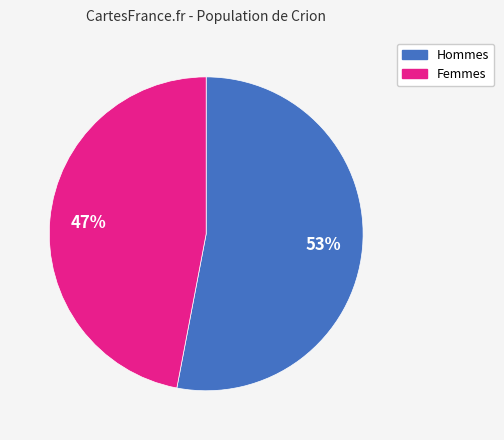

To the nearest percent, what is the average slice percentage?

50%